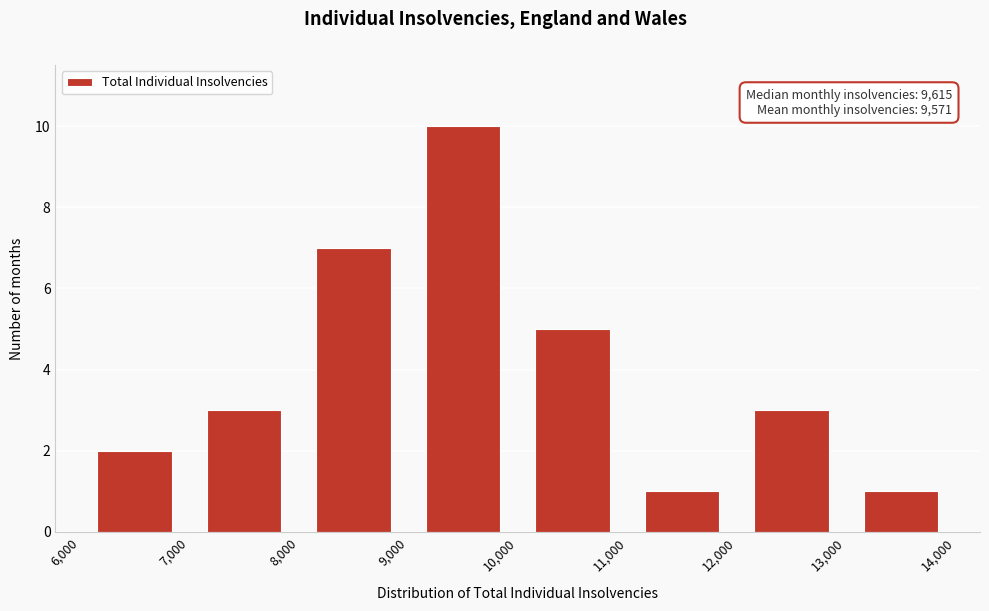

Which range on the x-axis has the tallest bar?

9,000 to 10,000